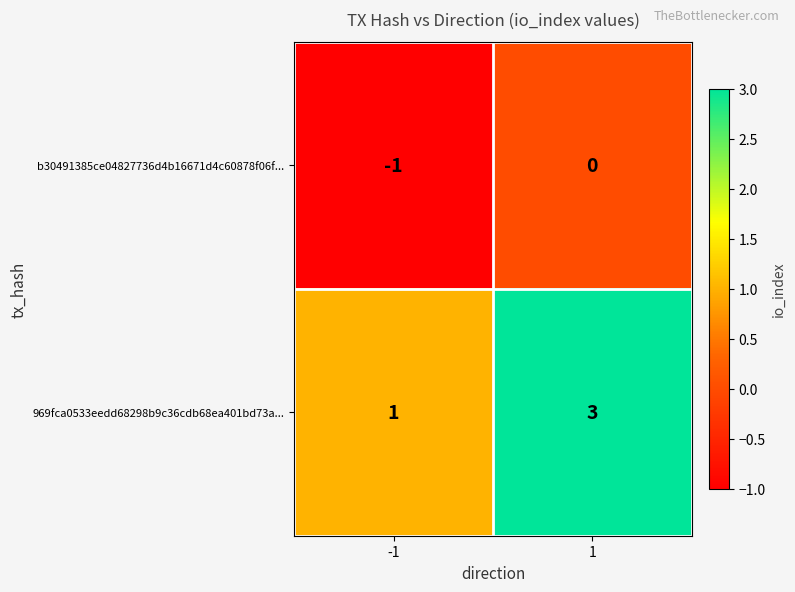

Reading left to right, what are all the values shown in this chart?

b30491385ce04827736d4b16671d4c60878f06f...: -1	0
969fca0533eedd68298b9c36cdb68ea401bd73a...: 1	3